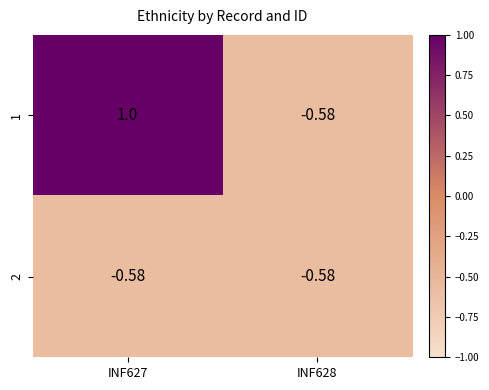

Is the value of 2 at INF627 greater than the value of 1 at INF627?

No